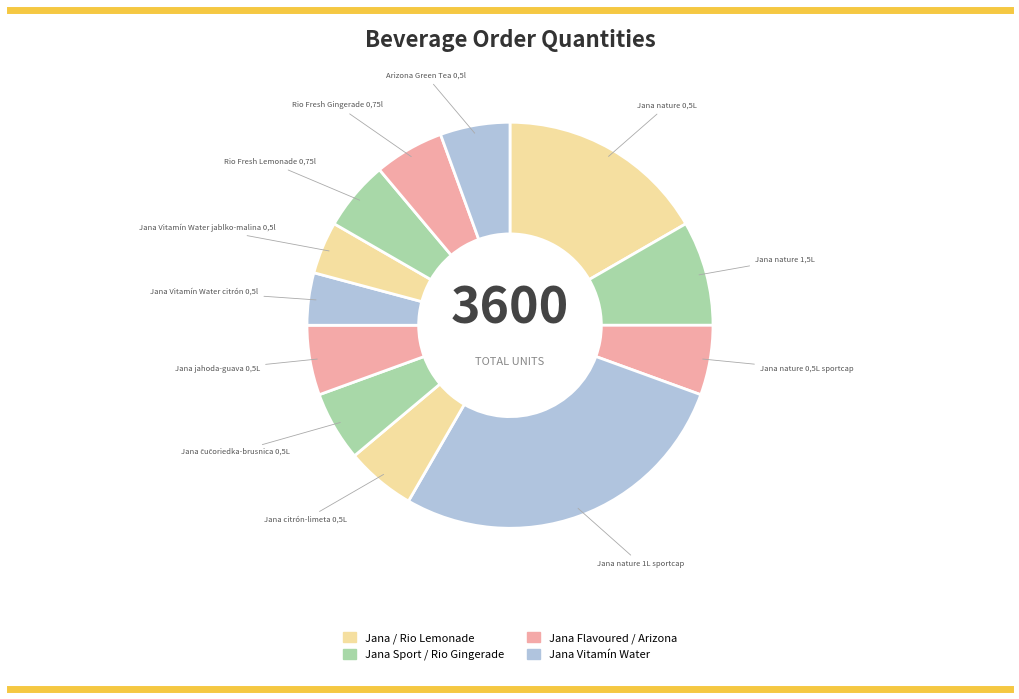

To the nearest percent, what is the difference between the largest and smallest slice percentages?

24%